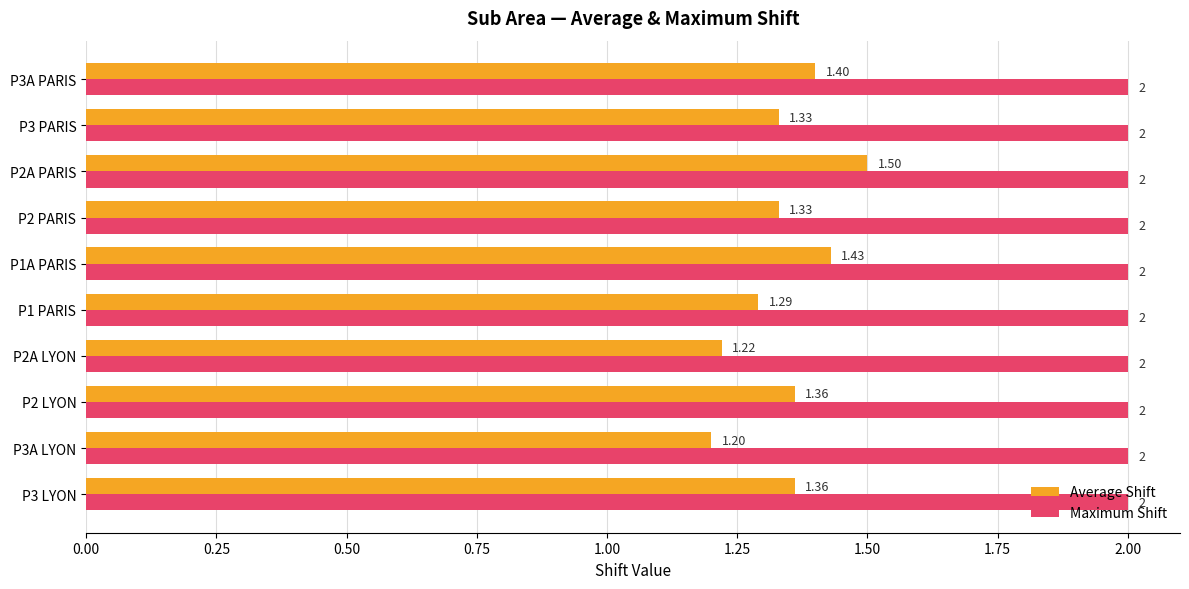

Which series has the largest total across all categories?

Maximum Shift